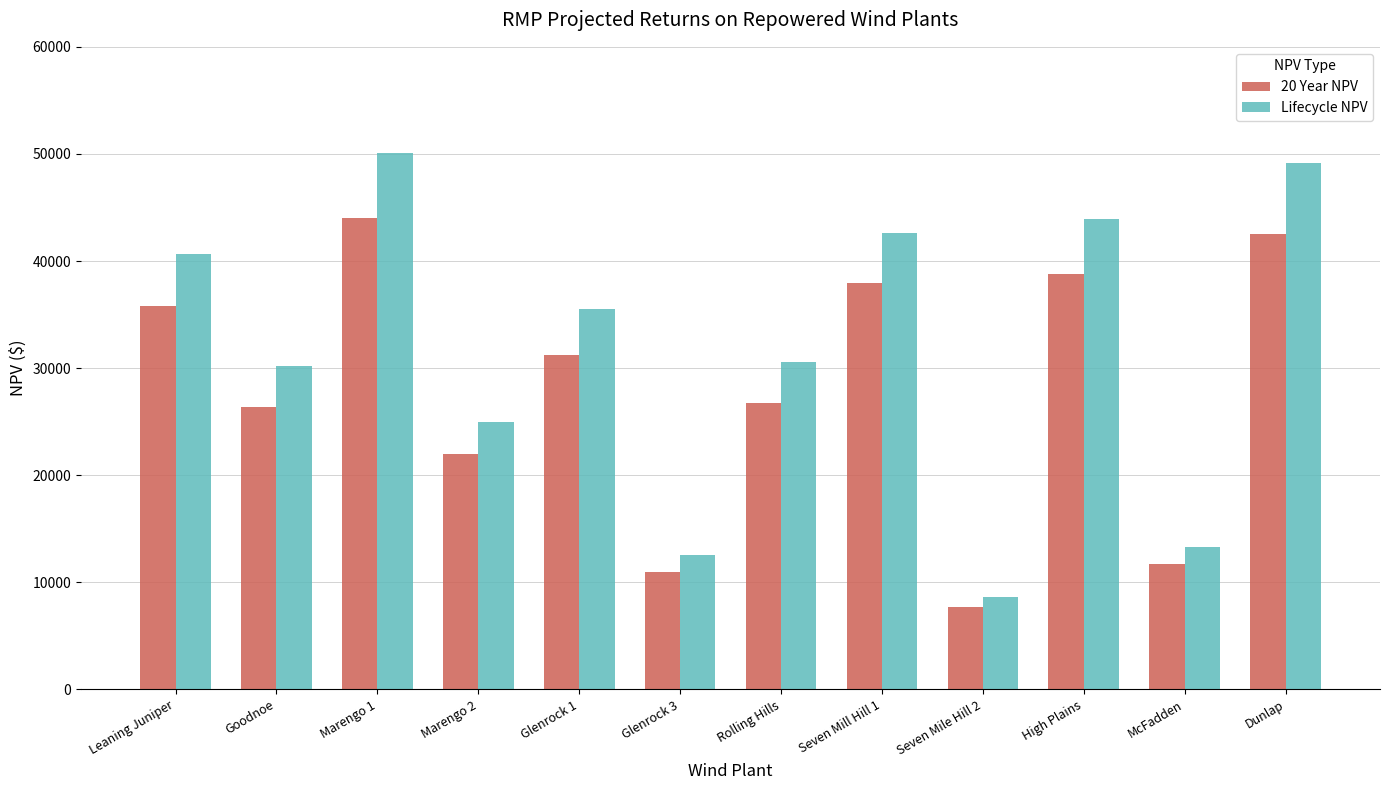

How many series are shown in this chart?

2